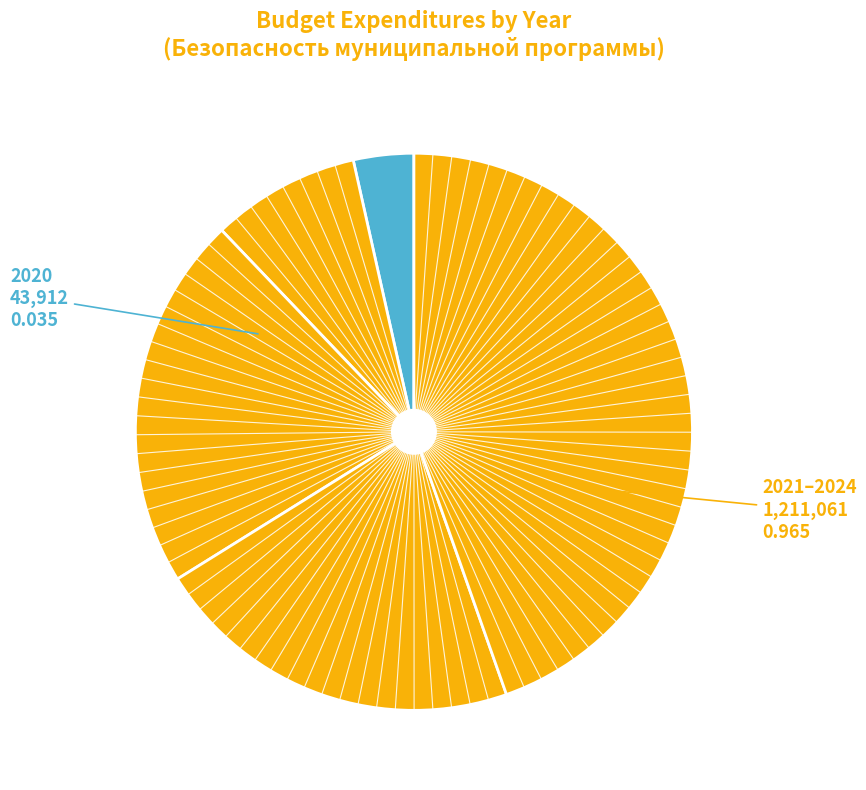

Count the number of slices in the pie.

5